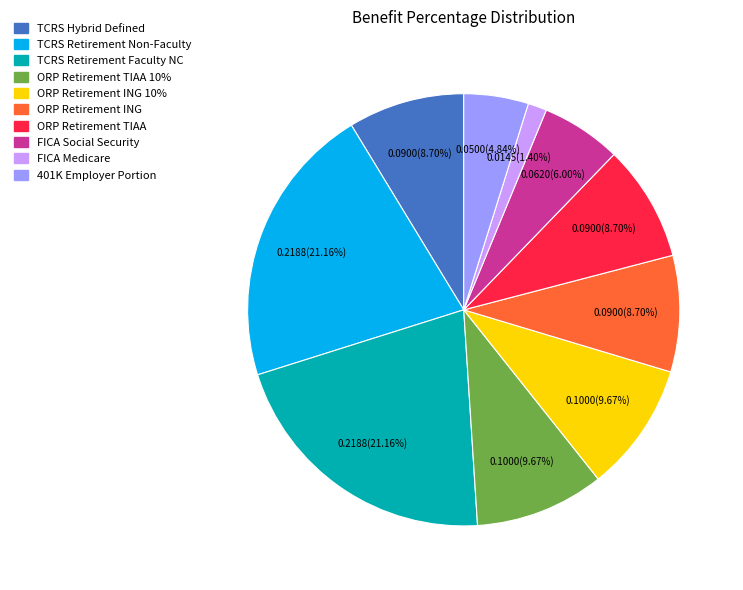

What percentage do ORP Retirement ING and TCRS Retirement Faculty NC together represent?

29.9%